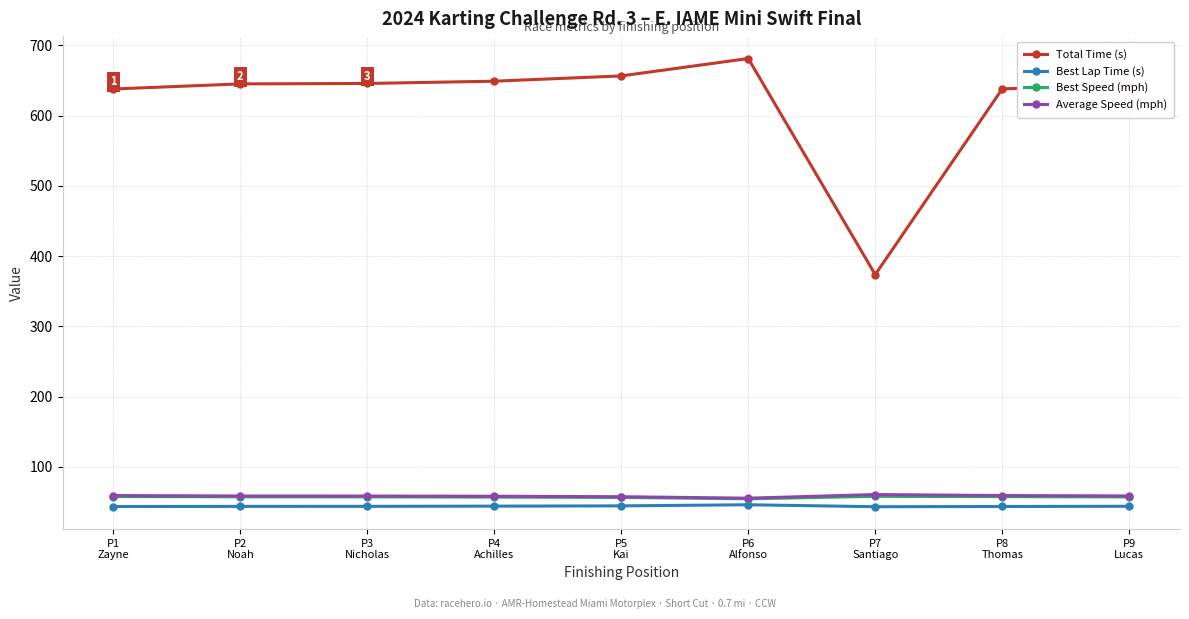

What value does the Average Speed (mph) series have at P8
Thomas?

59.3